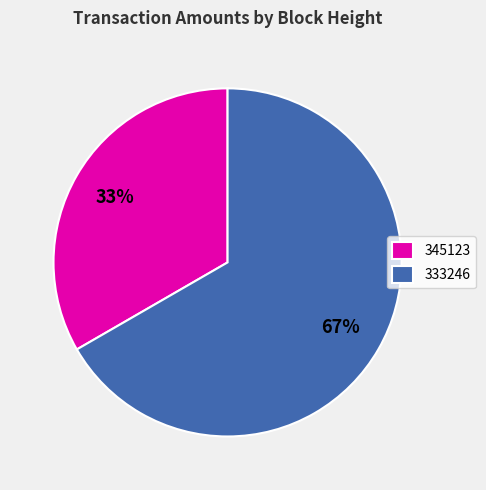

The 345123 slice represents 24% of the pie. True or false?

False